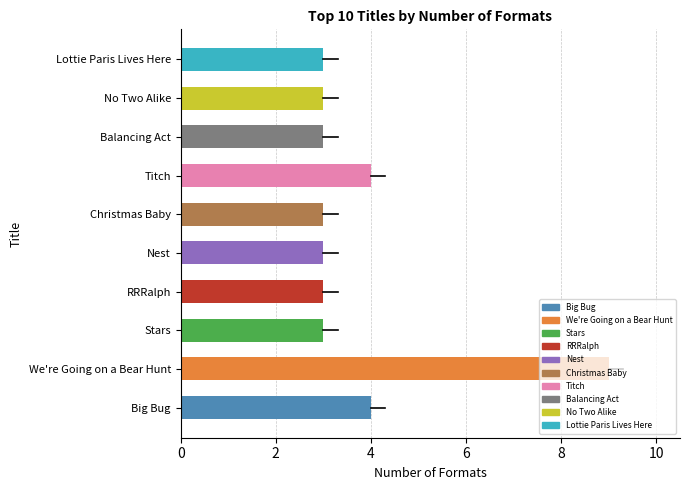

List the labels in order of value, smallest first.

Stars, RRRalph, Nest, Christmas Baby, Balancing Act, No Two Alike, Lottie Paris Lives Here, Big Bug, Titch, We're Going on a Bear Hunt